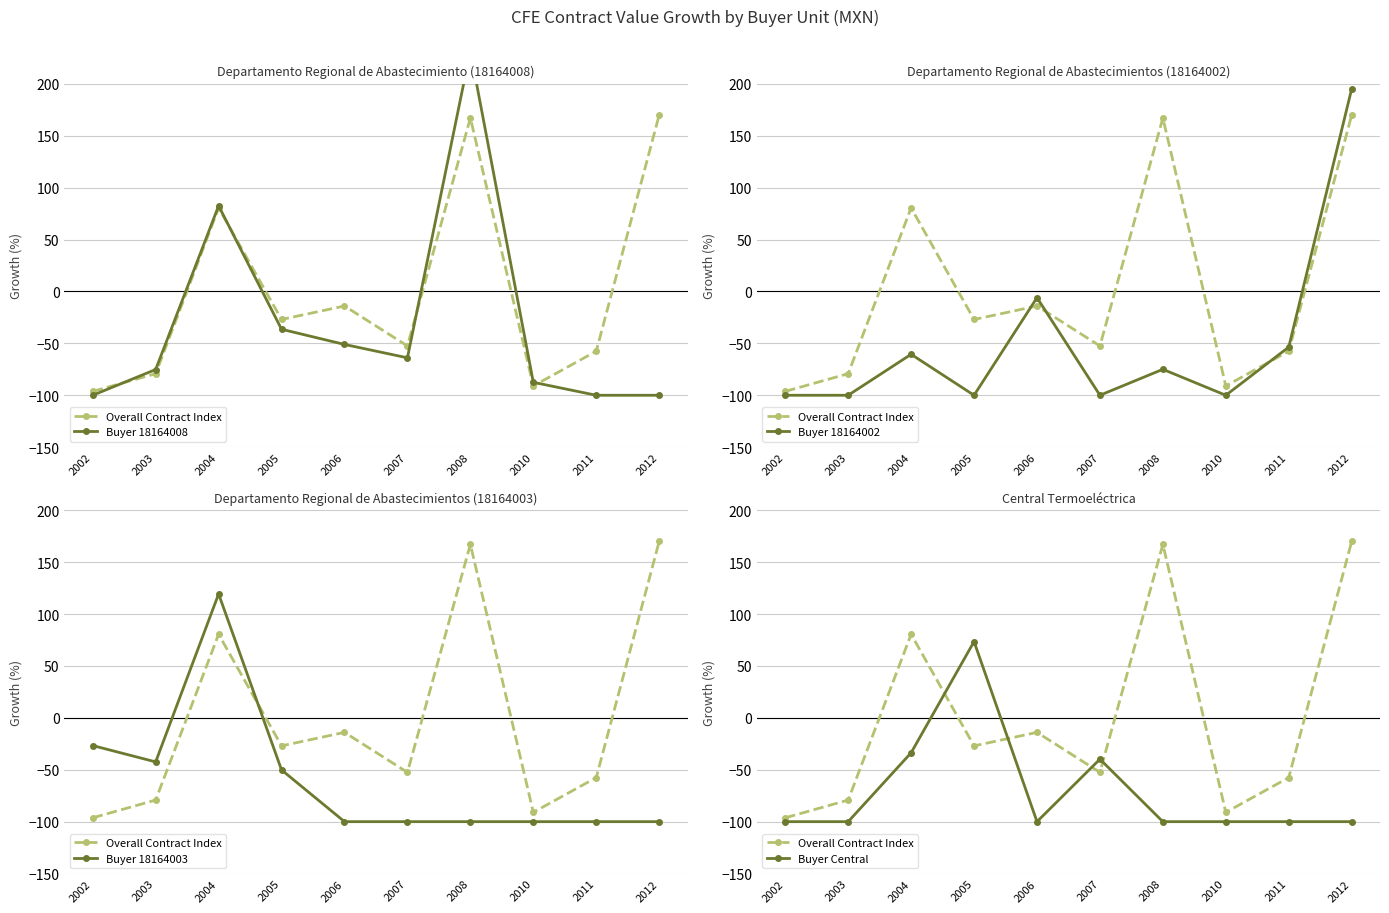

What is the smallest value displayed?

-100.0